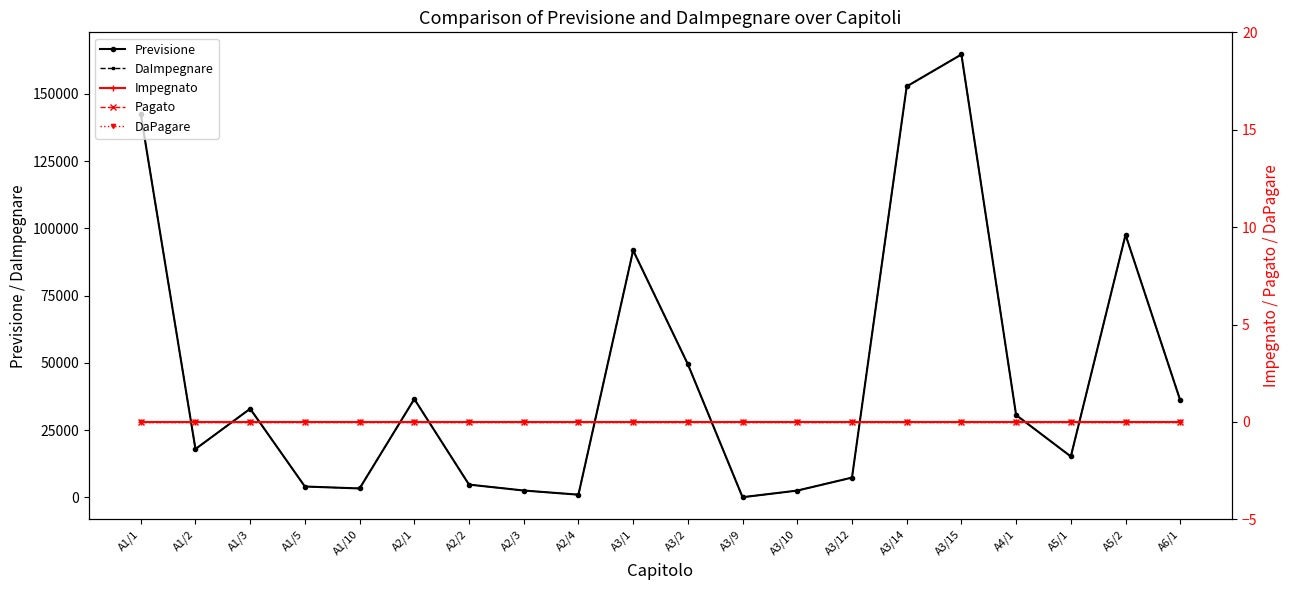

Does the chart have visible grid lines?

No